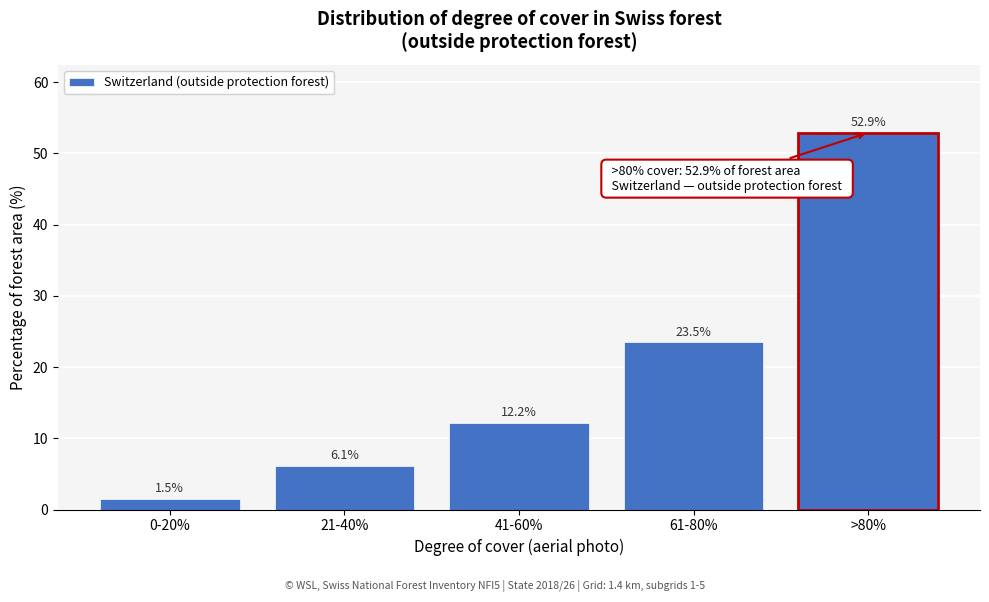

Reading right to left, list all the values displayed in this chart.

52.9	23.5	12.2	6.1	1.5